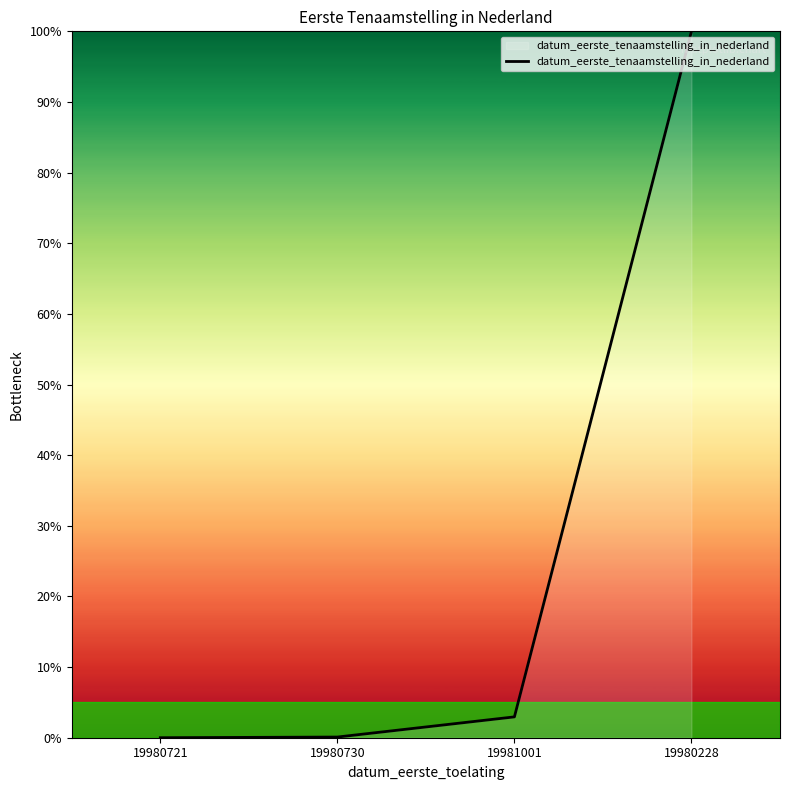

Is it true that the value at 19980228 is 50.0?

False